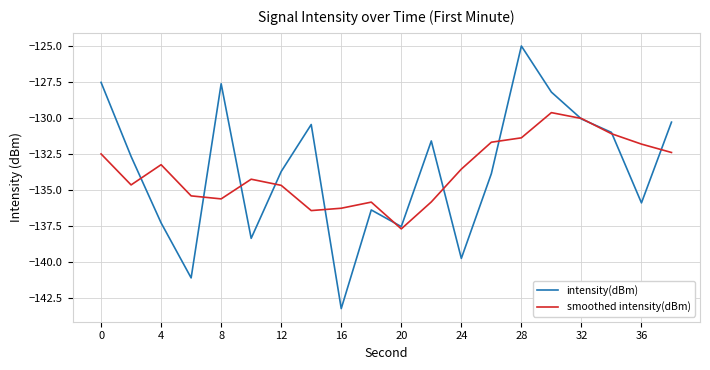

How many lines are shown in the chart?

2